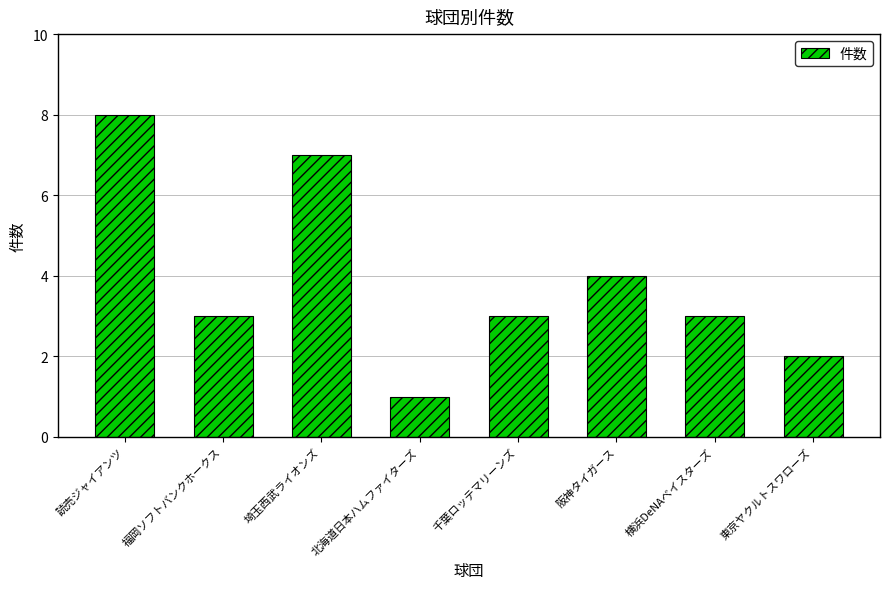

The chart shows a value of 5 at 読売ジャイアンツ. True or false?

False